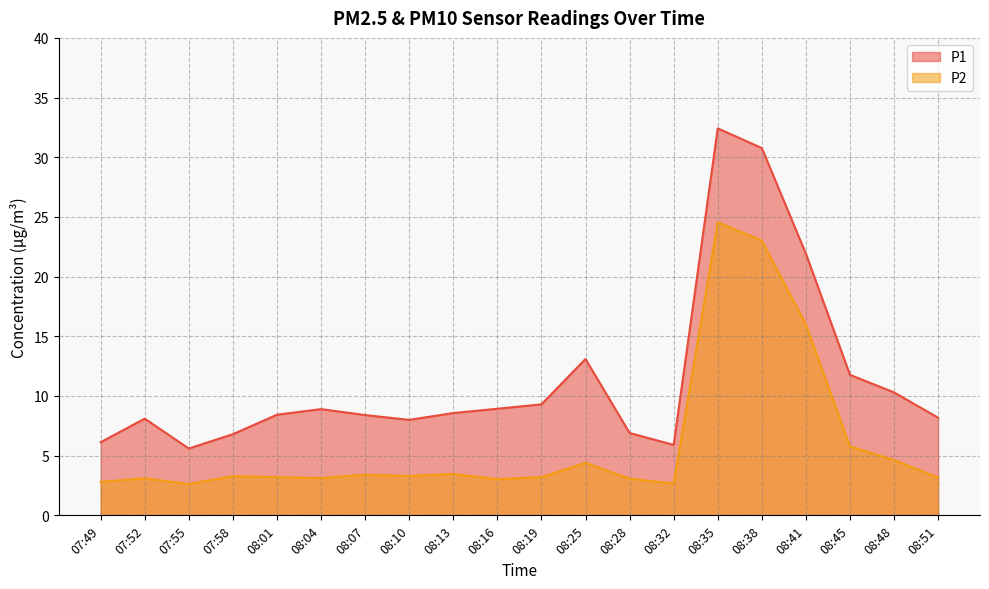

True or false: P1 and P2 intersect in this chart.

False